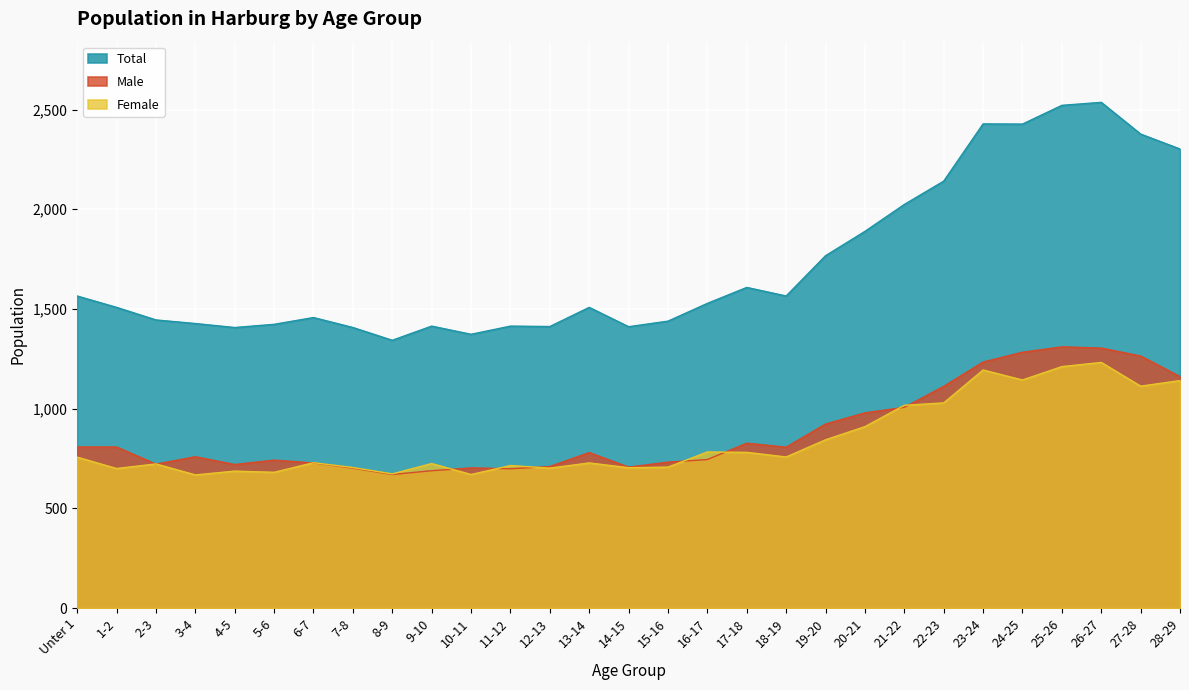

What is the label of the 18th point from the left?

17-18